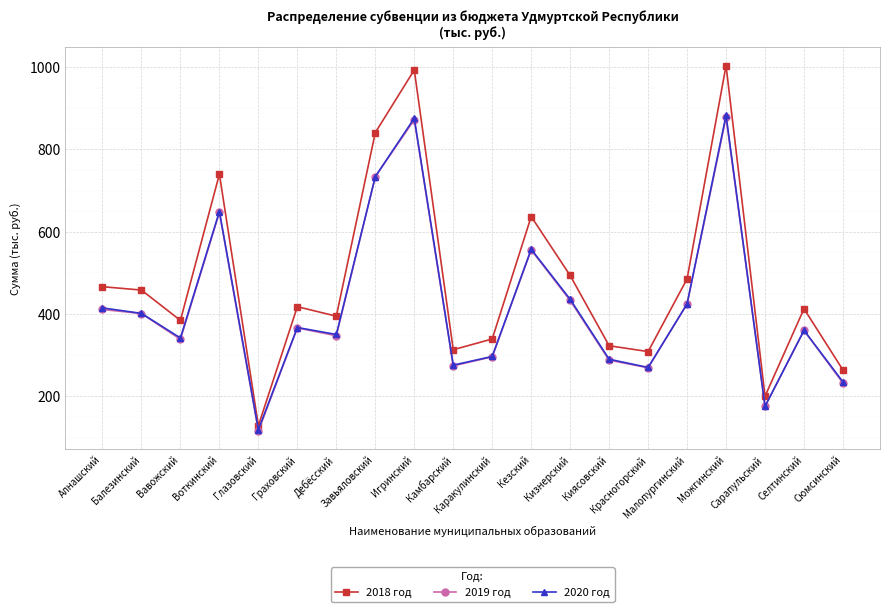

Where is the first local minimum for 2019 год?

Вавожский